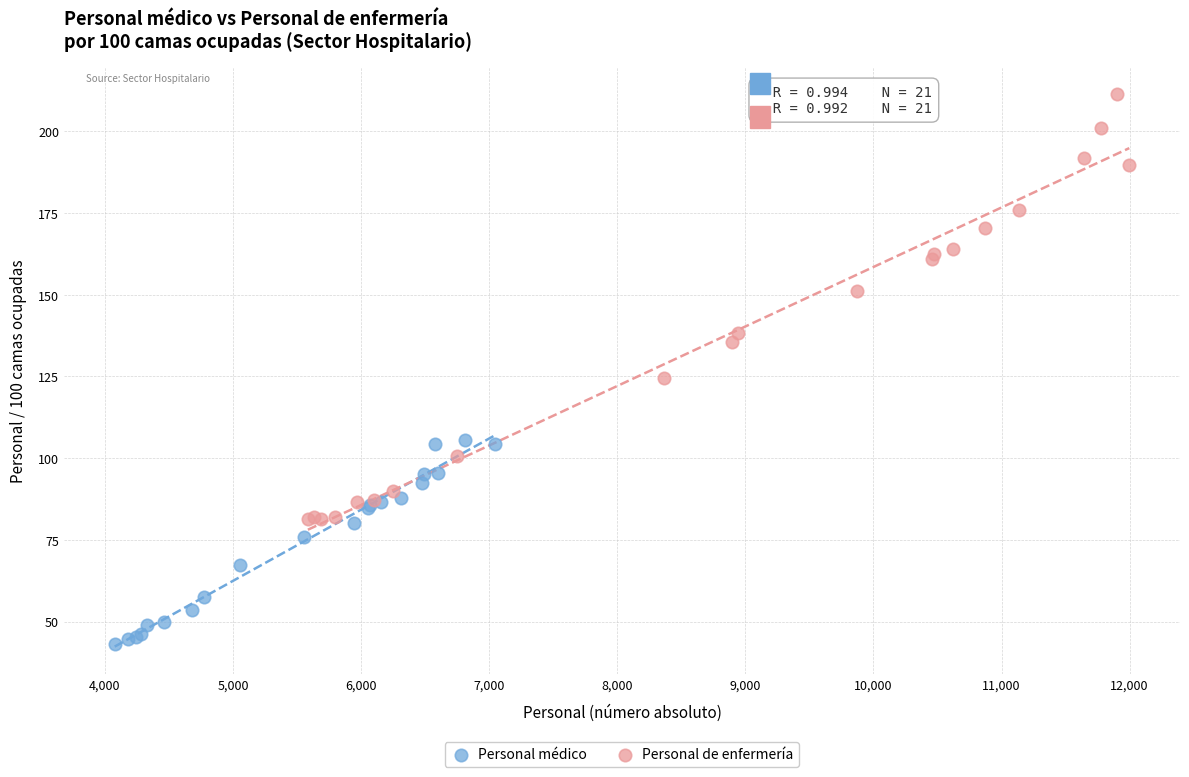

Which series has the largest Y range (max minus min)?

Personal de enfermería